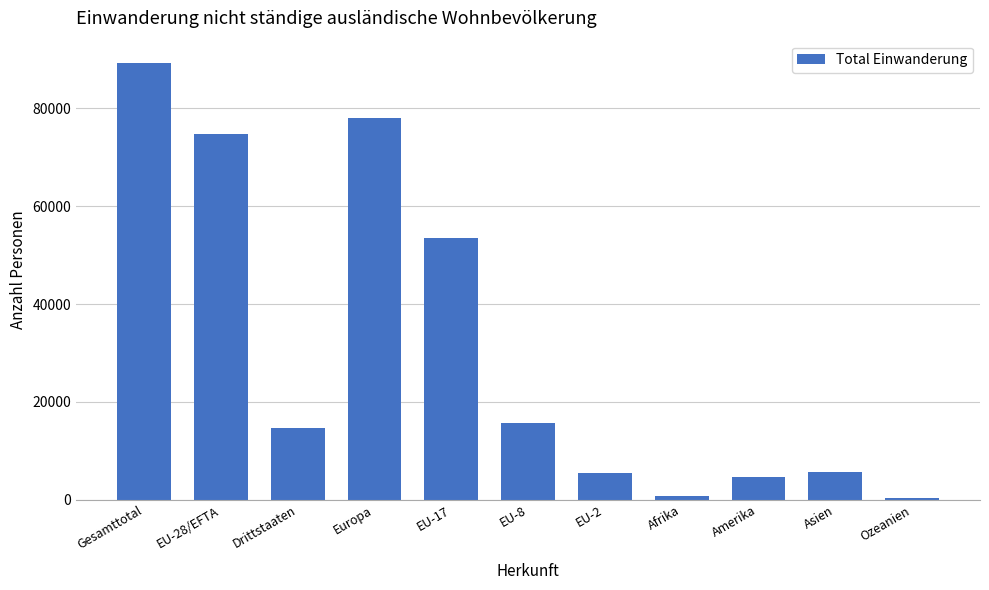

The value at Amerika is 4672. True or false?

True